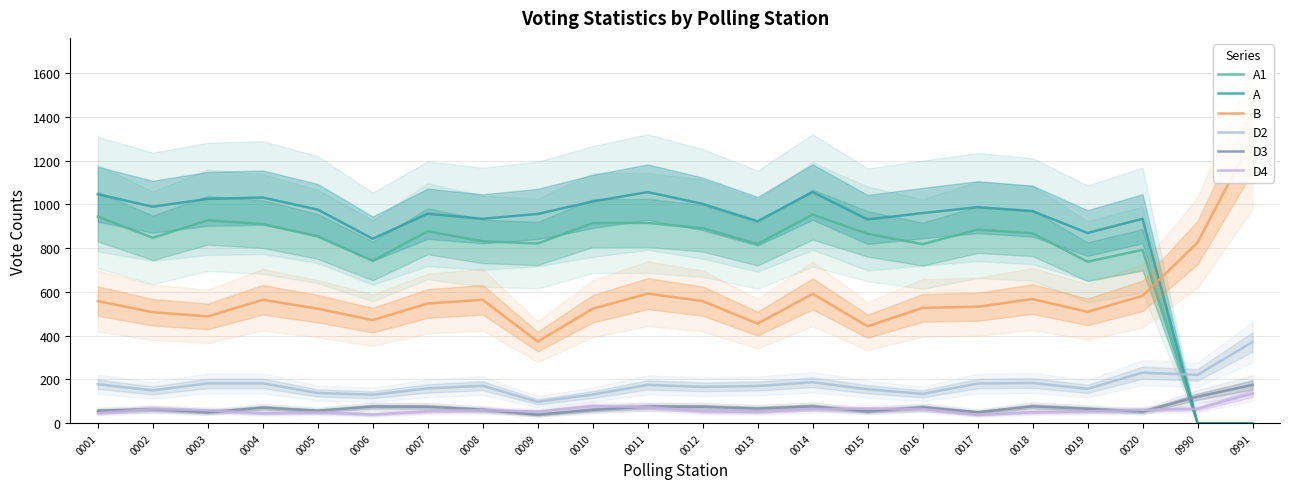

True or false: D2 and D4 cross at least once.

False